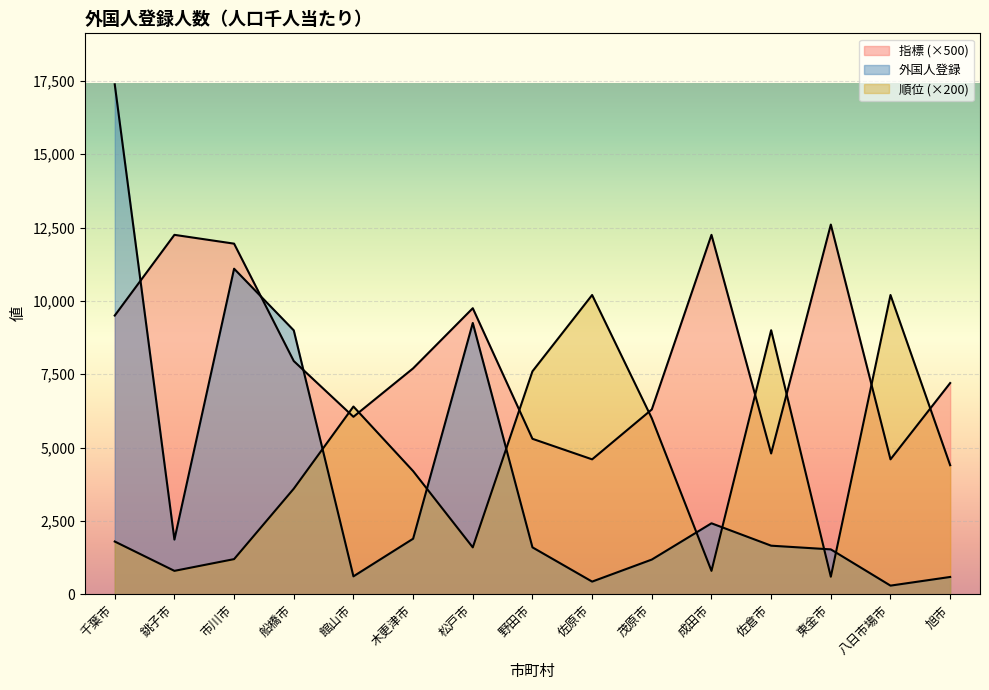

How many times do 順位 and 外国人登録 cross each other?

7